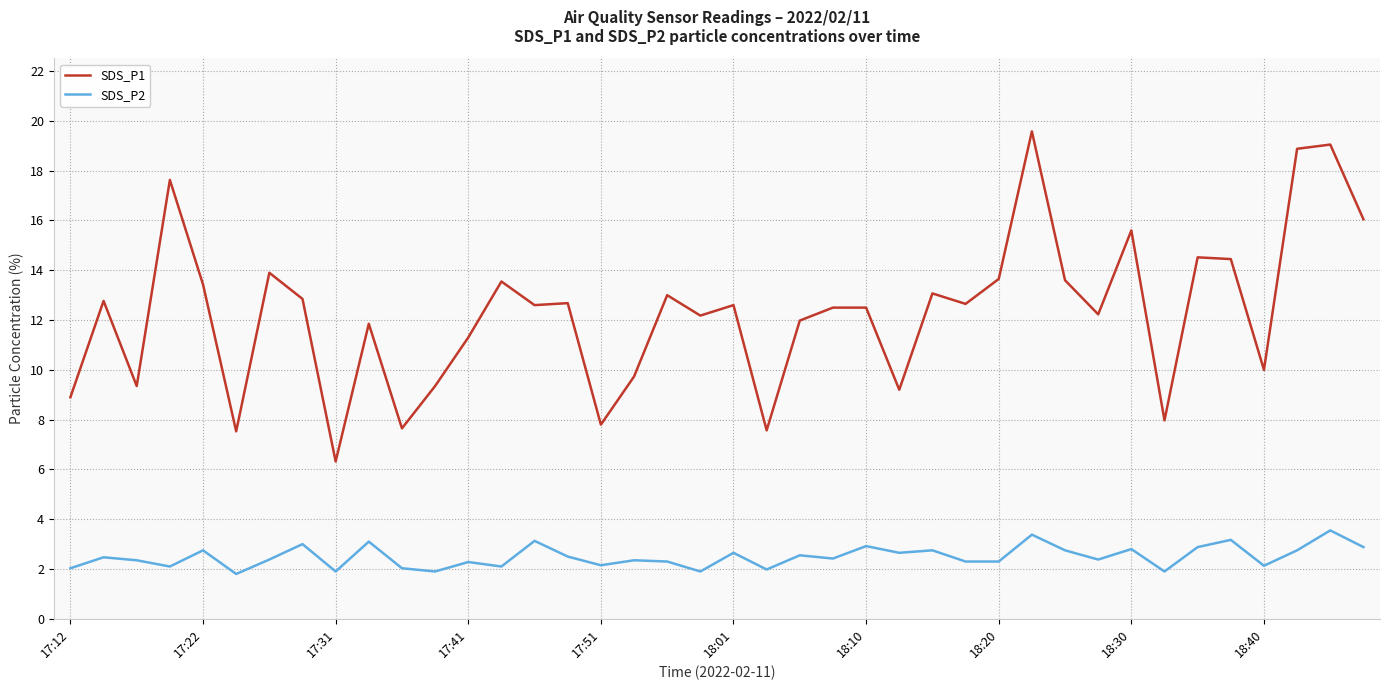

What is the minimum value for SDS_P1?

6.3